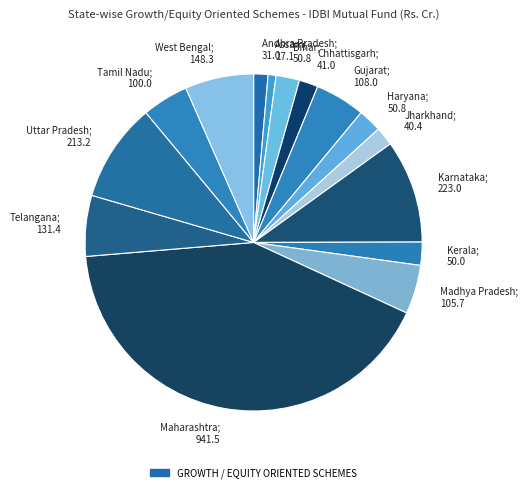

Count the number of slices in the pie.

15